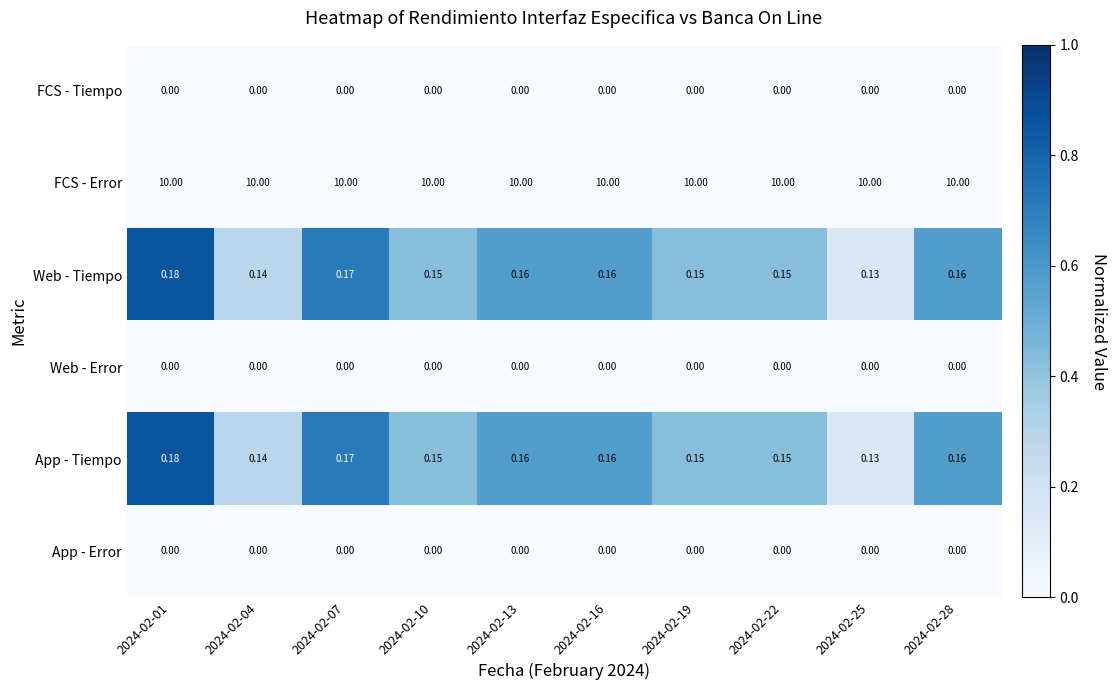

Which series has the largest total across all categories?

FCS - Error